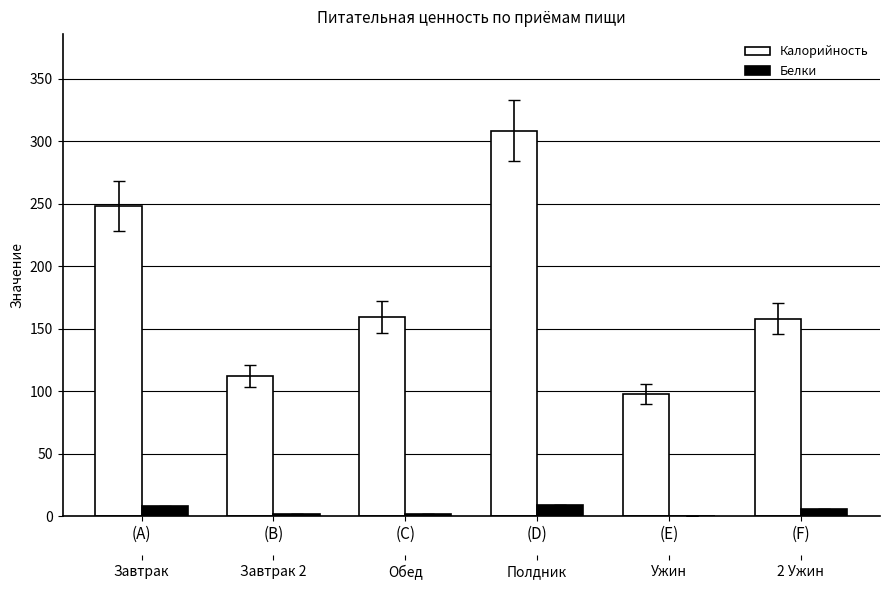

What is the value of the Белки bar at the 5th from the left?

0.5